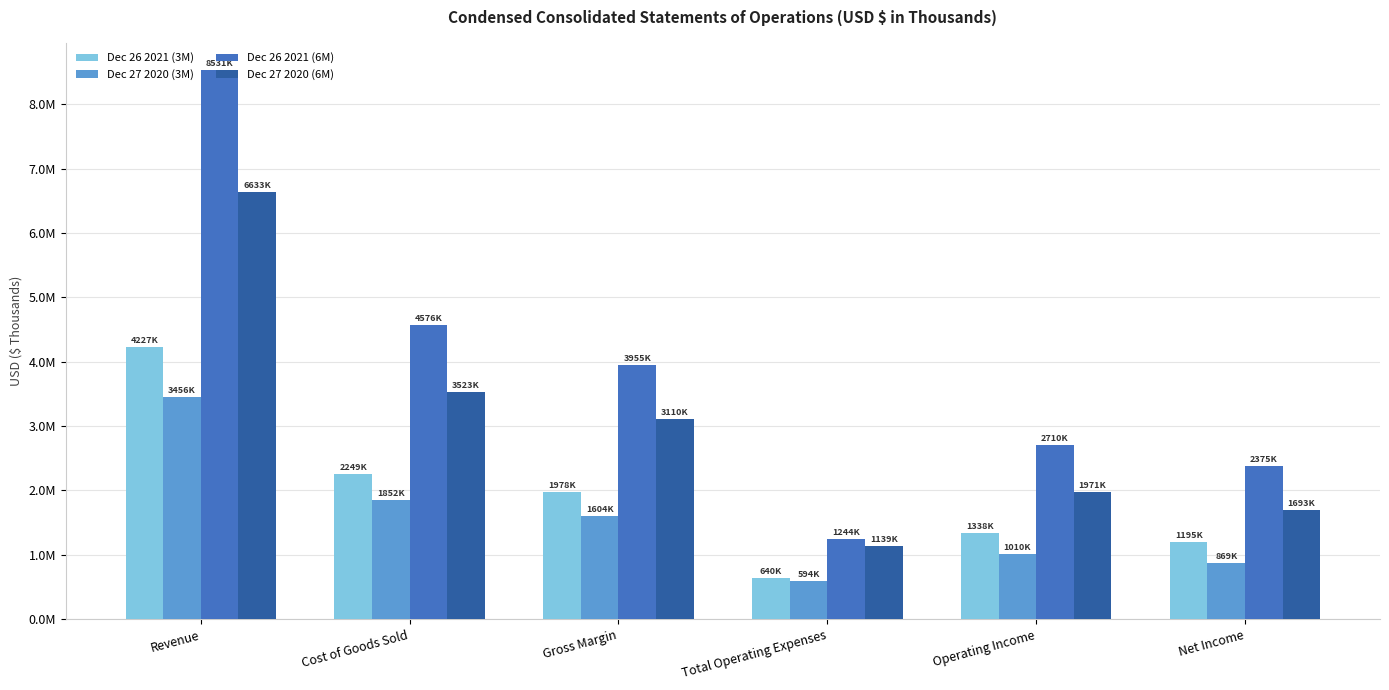

What is the spread (max minus min) of values at Revenue?

5074832